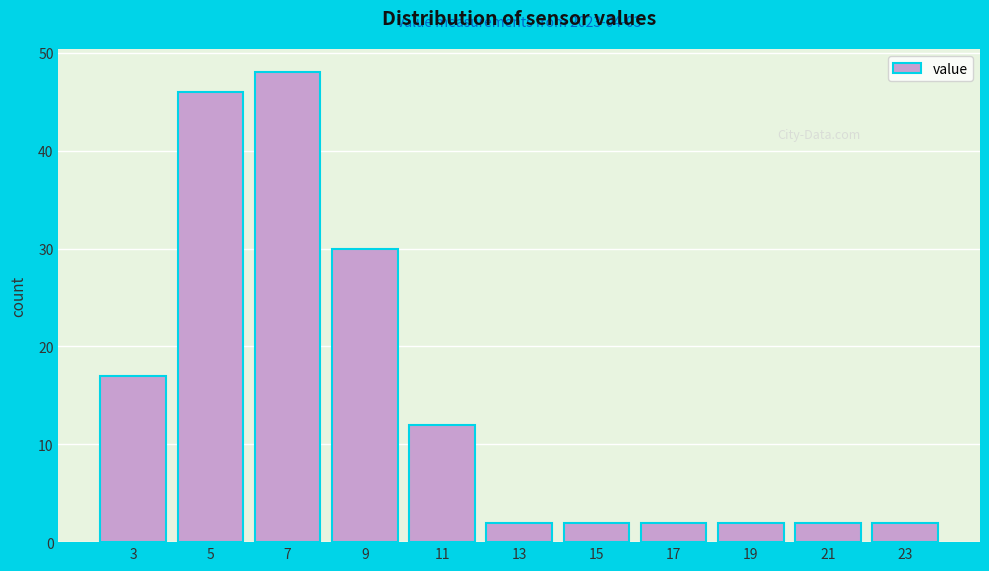

Reading left to right, extract all data points from this chart.

3=17	5=46	7=48	9=30	11=12	13=2	15=2	17=2	19=2	21=2	23=2